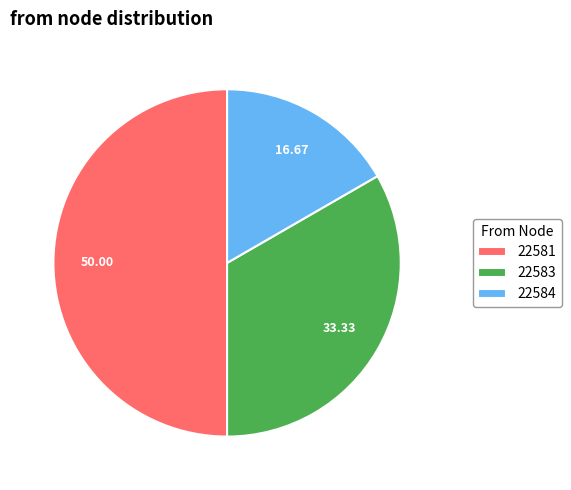

Is the sum of 22584 and 22581 greater than half?

Yes